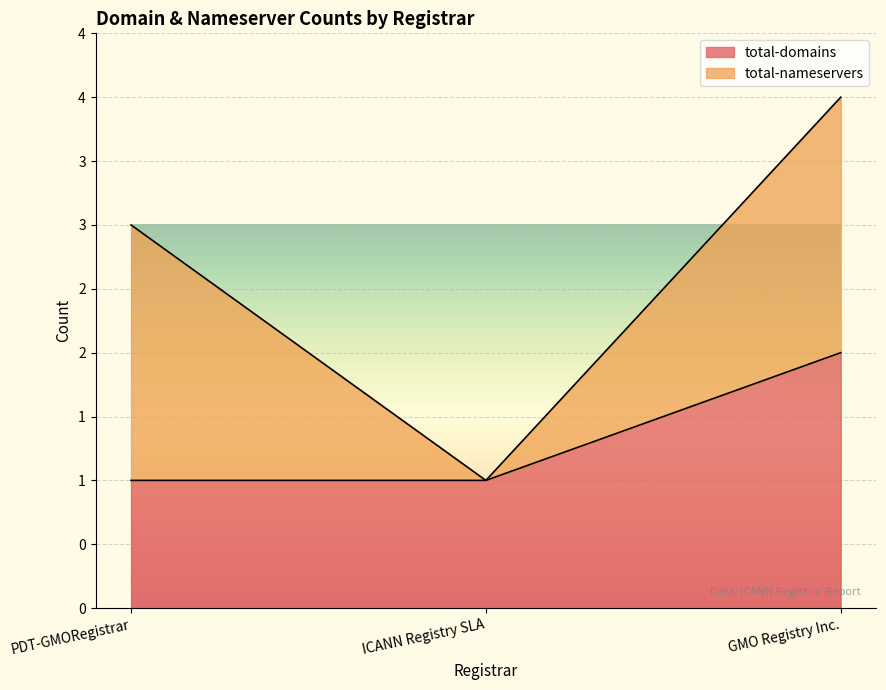

What is the smallest value displayed?

1